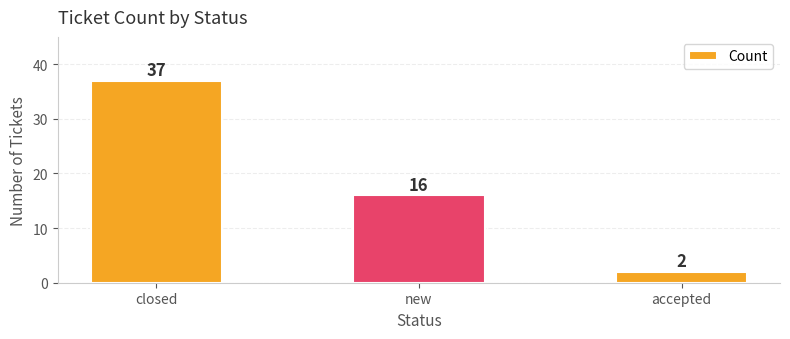

What is the change in value from closed to accepted?

-35